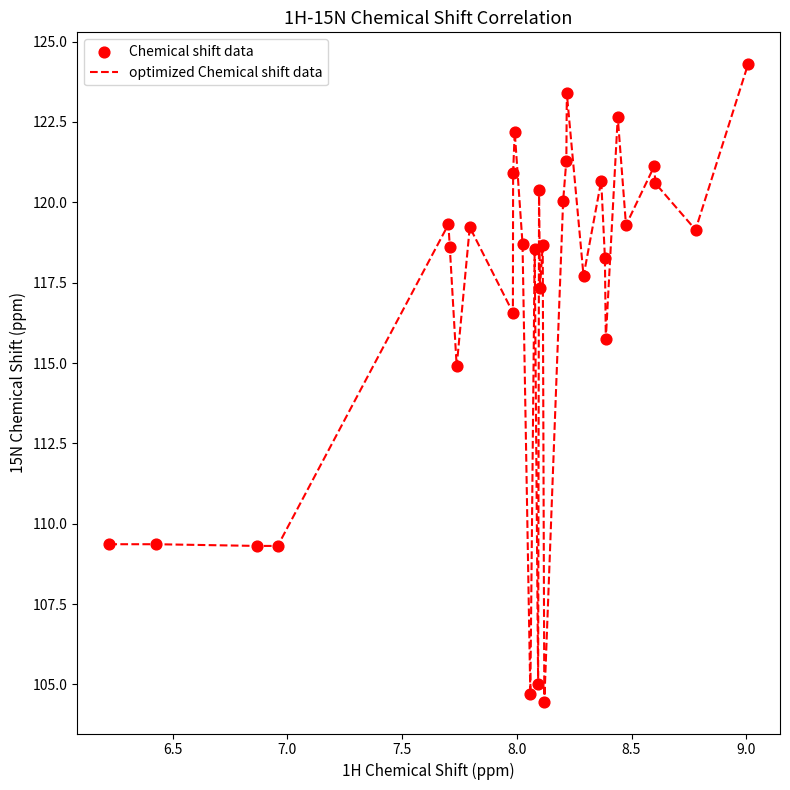

What is the minimum value shown in the chart?

104.5